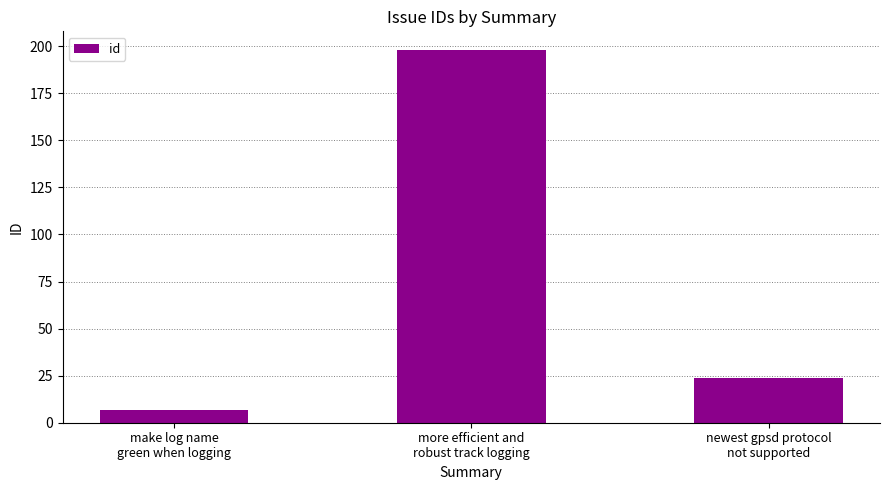

What is the sum of the values at newest gpsd protocol
not supported and more efficient and
robust track logging?

222